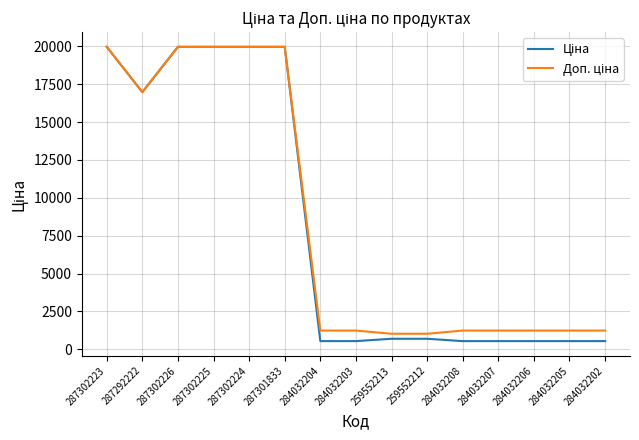

What is the spread (max minus min) of values at 284032206?

696.4